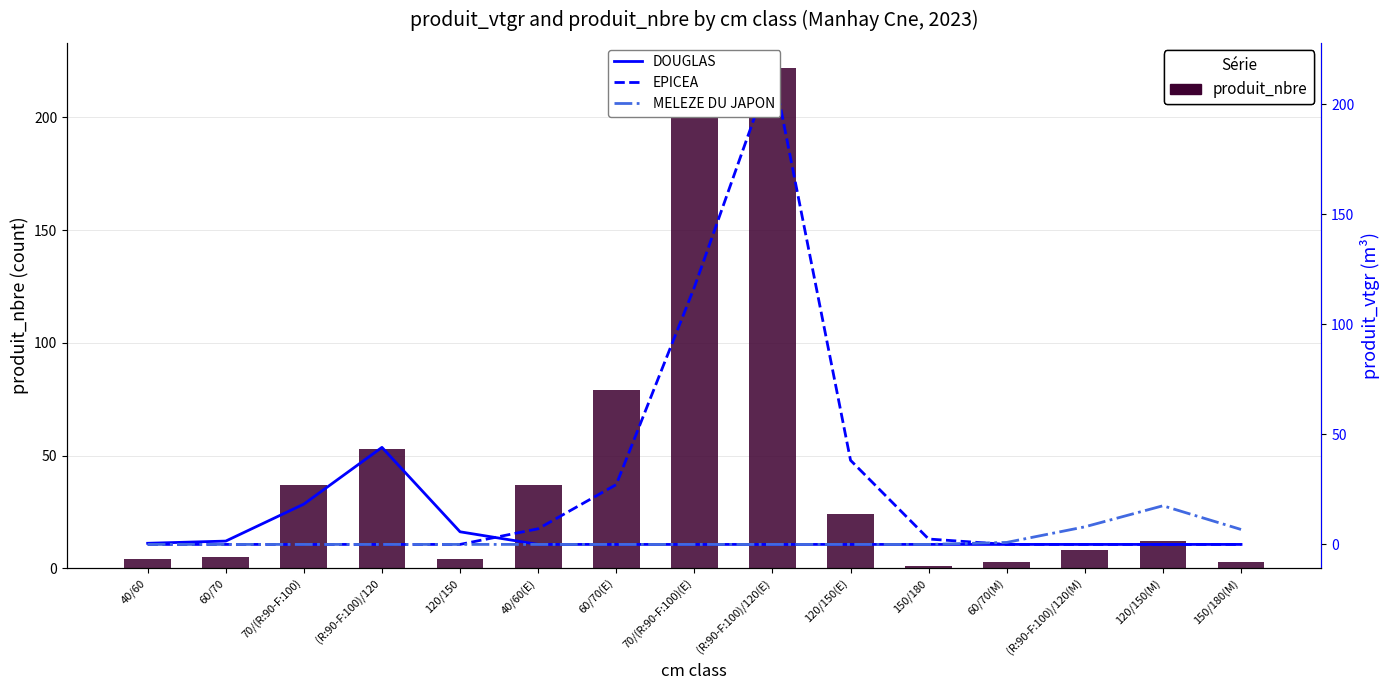

Reading left to right, what are all the values shown in this chart?

produit_nbre: 40/60=4.0	60/70=5.0	70/(R:90-F:100)=37.0	(R:90-F:100)/120=53.0	120/150=4.0	40/60(E)=37.0	60/70(E)=79.0	70/(R:90-F:100)(E)=204.0	(R:90-F:100)/120(E)=222.0	120/150(E)=24.0	150/180=1.0	60/70(M)=3.0	(R:90-F:100)/120(M)=8.0	120/150(M)=12.0	150/180(M)=3.0
DOUGLAS: 40/60=0.5	60/70=1.5	70/(R:90-F:100)=18.3	(R:90-F:100)/120=44.1	120/150=5.7	40/60(E)=0.0	60/70(E)=0.0	70/(R:90-F:100)(E)=0.0	(R:90-F:100)/120(E)=0.0	120/150(E)=0.0	150/180=0.0	60/70(M)=0.0	(R:90-F:100)/120(M)=0.0	120/150(M)=0.0	150/180(M)=0.0
EPICEA: 40/60=0.0	60/70=0.0	70/(R:90-F:100)=0.0	(R:90-F:100)/120=0.0	120/150=0.0	40/60(E)=7.1	60/70(E)=27.2	70/(R:90-F:100)(E)=116.8	(R:90-F:100)/120(E)=217.0	120/150(E)=38.2	150/180=2.5	60/70(M)=0.0	(R:90-F:100)/120(M)=0.0	120/150(M)=0.0	150/180(M)=0.0
MELEZE DU JAPON: 40/60=0.0	60/70=0.0	70/(R:90-F:100)=0.0	(R:90-F:100)/120=0.0	120/150=0.0	40/60(E)=0.0	60/70(E)=0.0	70/(R:90-F:100)(E)=0.0	(R:90-F:100)/120(E)=0.0	120/150(E)=0.0	150/180=0.0	60/70(M)=0.9	(R:90-F:100)/120(M)=8.0	120/150(M)=17.6	150/180(M)=6.8